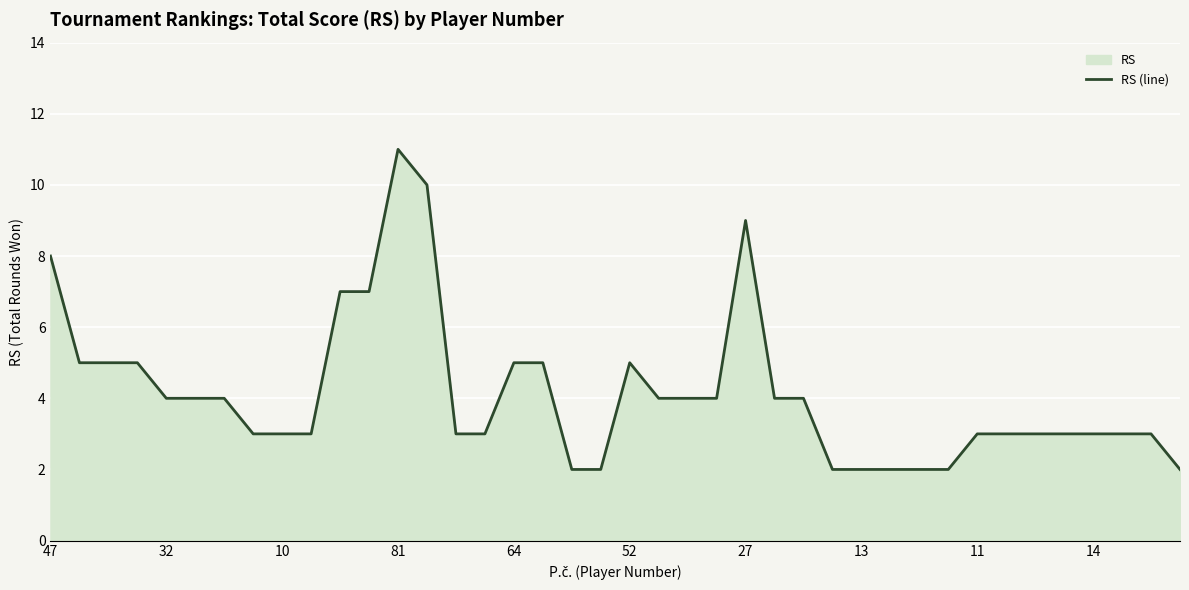

Which has a higher value, 52 or 47?

47